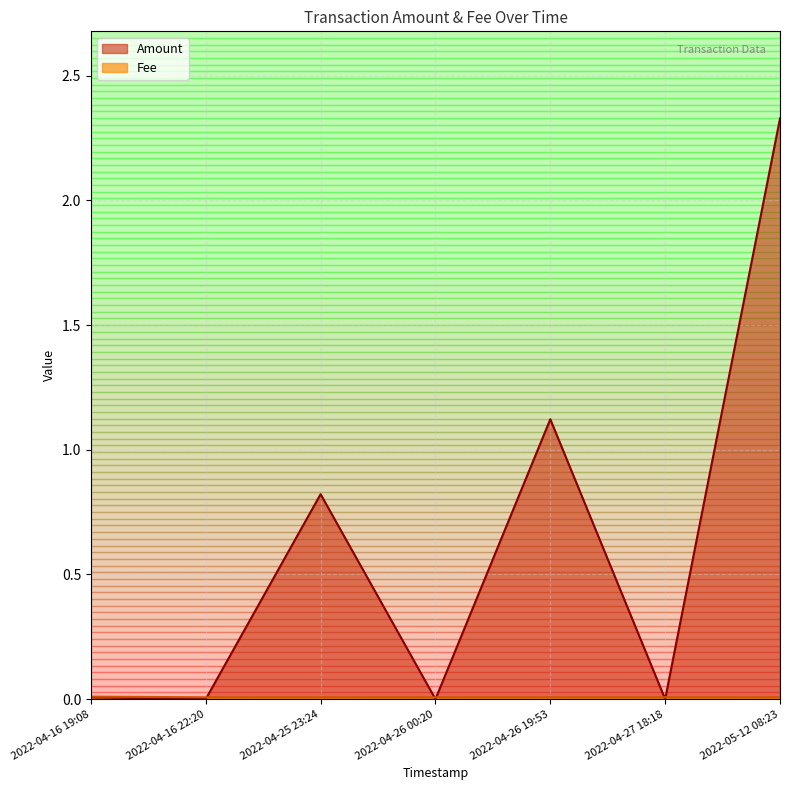

Rank the categories by Fee value from highest to lowest.

2022-04-16 19:08, 2022-05-12 08:23, 2022-04-27 18:18, 2022-04-26 19:53, 2022-04-26 00:20, 2022-04-25 23:24, 2022-04-16 22:20